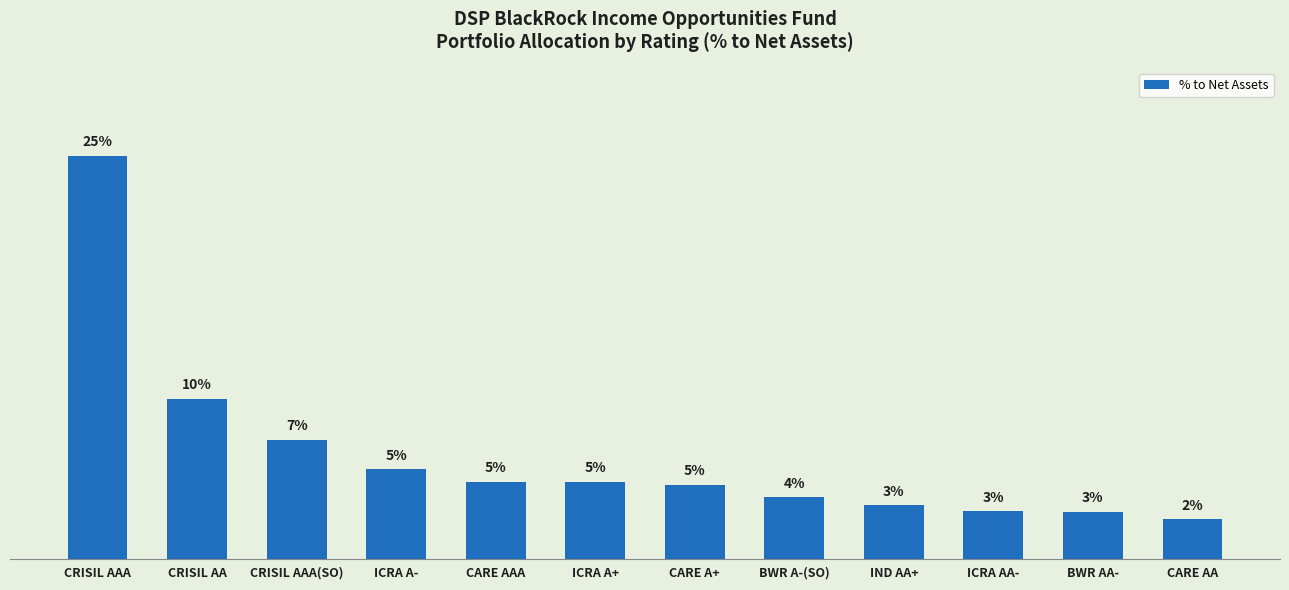

Reading left to right, transcribe all the data shown in this chart.

0.2	0.1	0.1	0.1	0.0	0.0	0.0	0.0	0.0	0.0	0.0	0.0